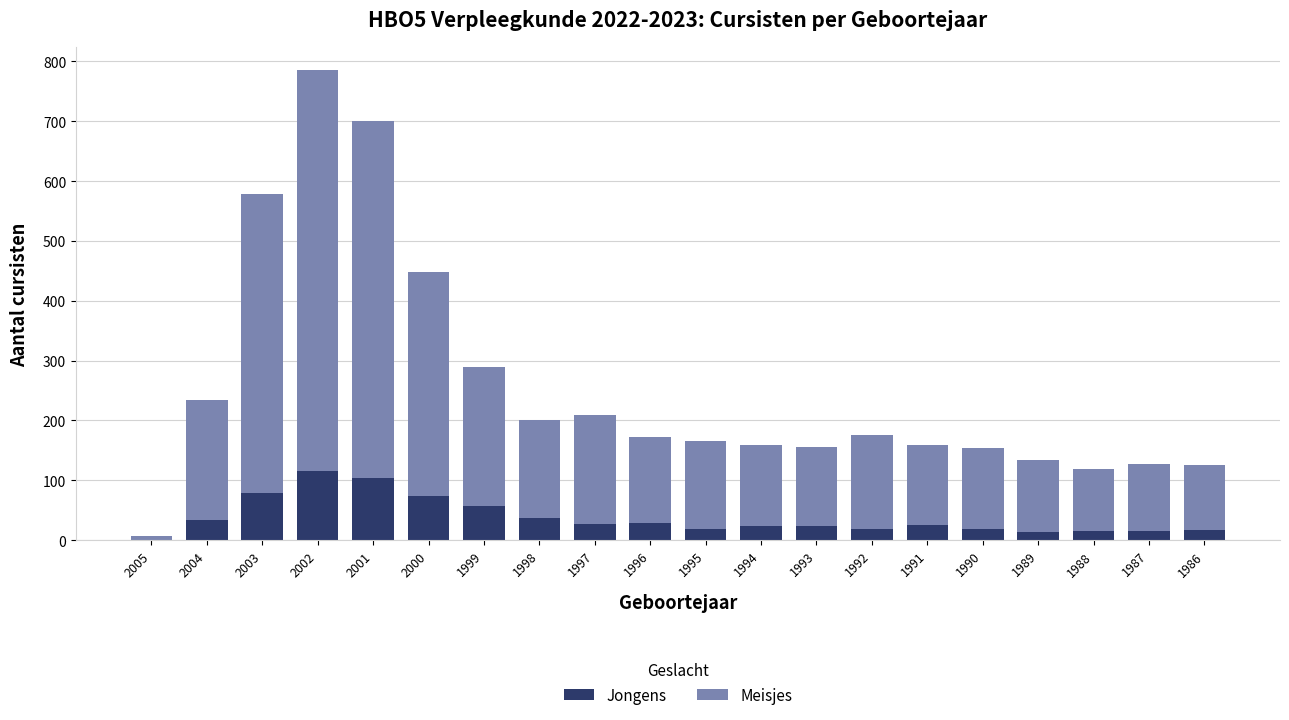

The Jongens series shows 14 at 1989. True or false?

True